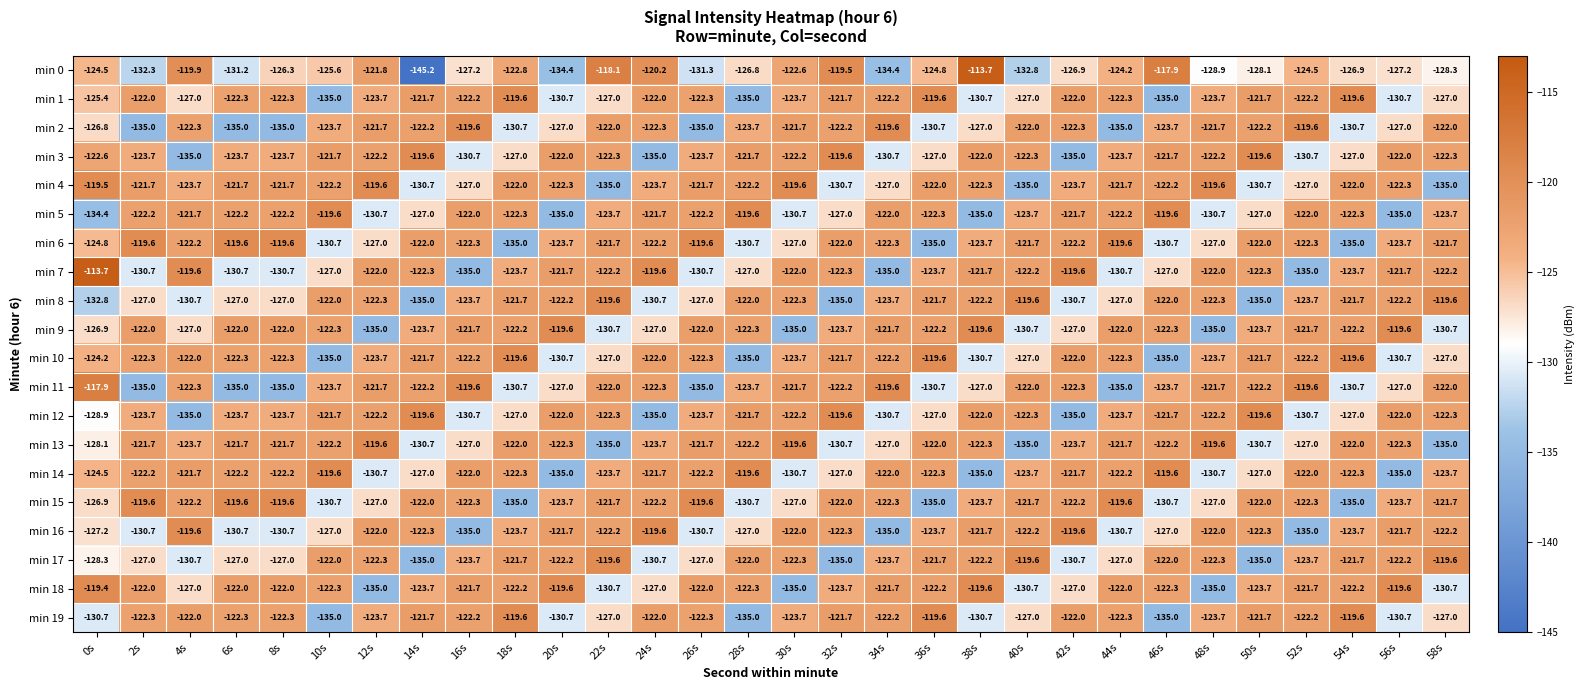

Which category has the lowest value across all series?

14s